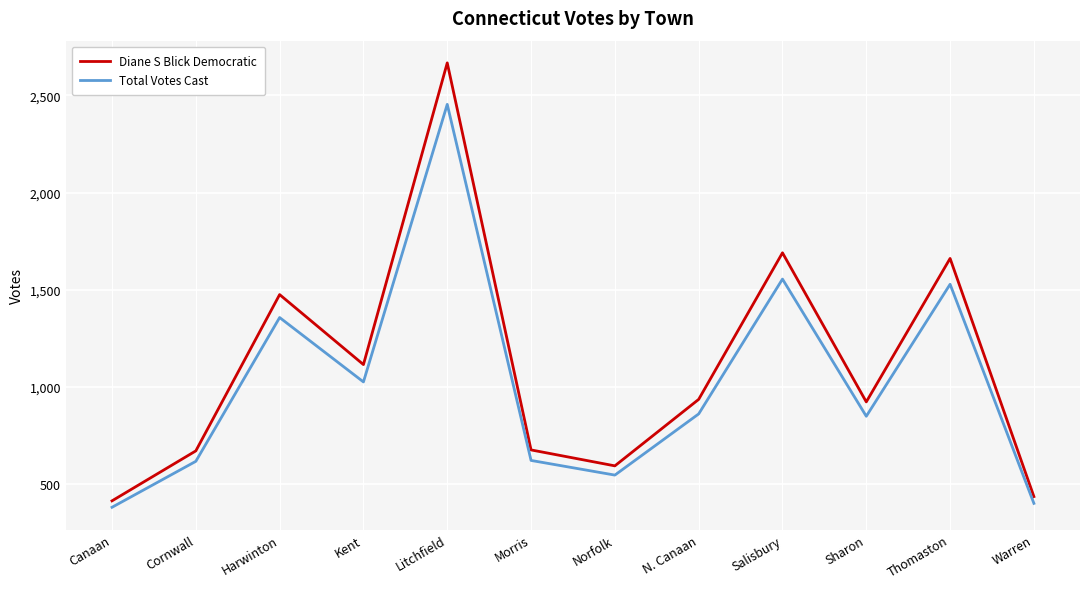

Which category has the highest value across all series?

Litchfield